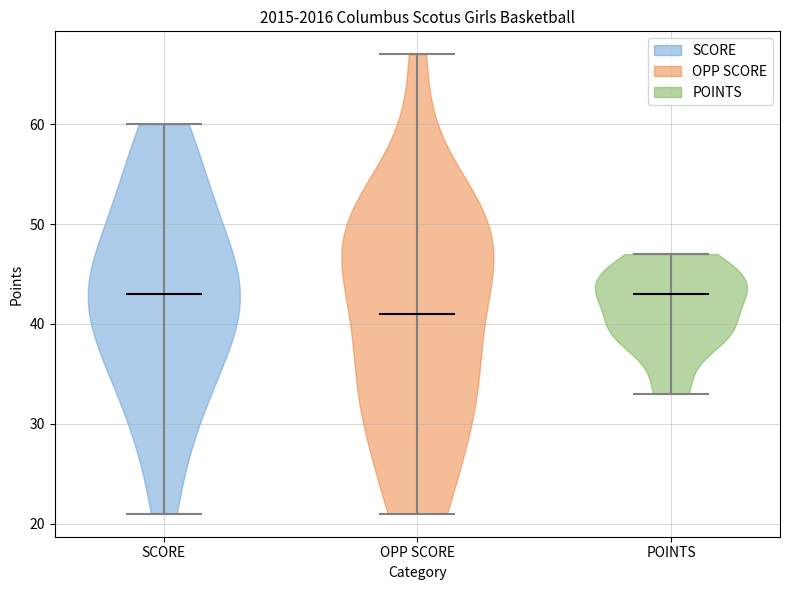

Reading left to right, read every violin against the y-axis: where its median line is, and the lowest and highest points it reaches. The values are not printed on the chart, so give them approximately, as read against the axis.

SCORE: median line 43, lowest point 21, highest point 60
OPP SCORE: median line 41, lowest point 21, highest point 67
POINTS: median line 43, lowest point 33, highest point 47